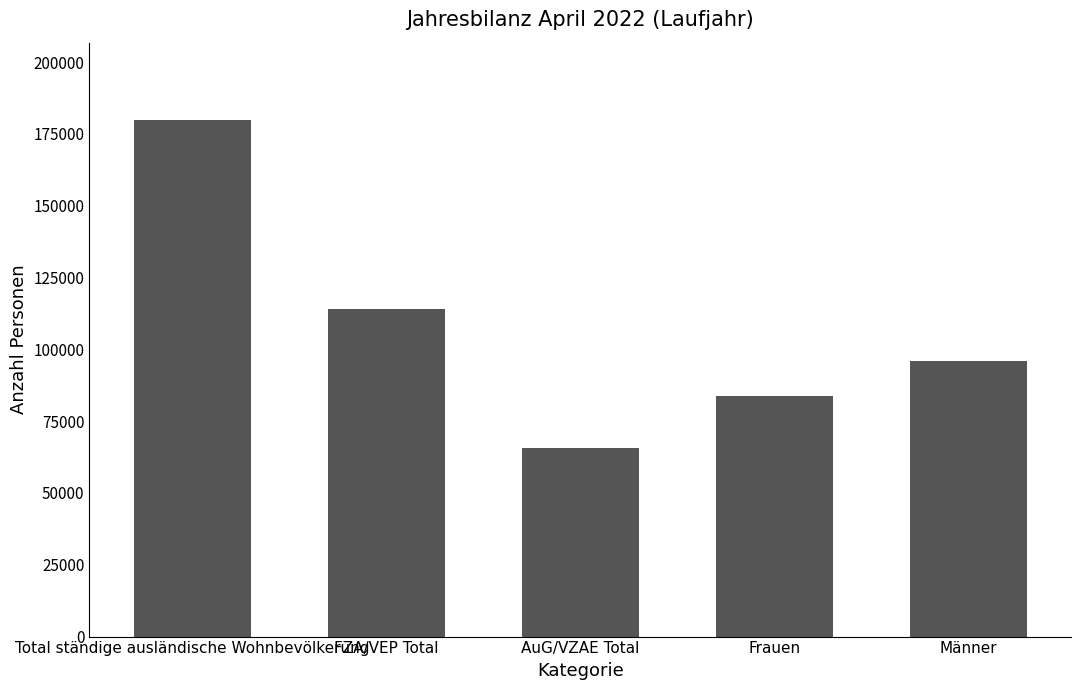

The value at AuG/VZAE Total is 15043. True or false?

False